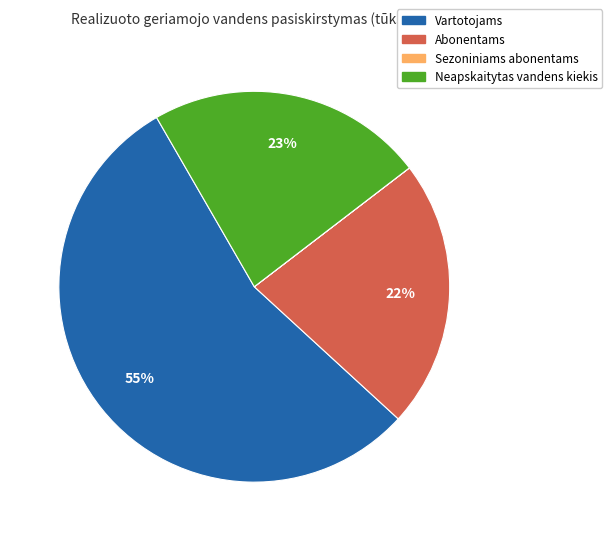

What is the largest slice in the pie chart?

Vartotojams